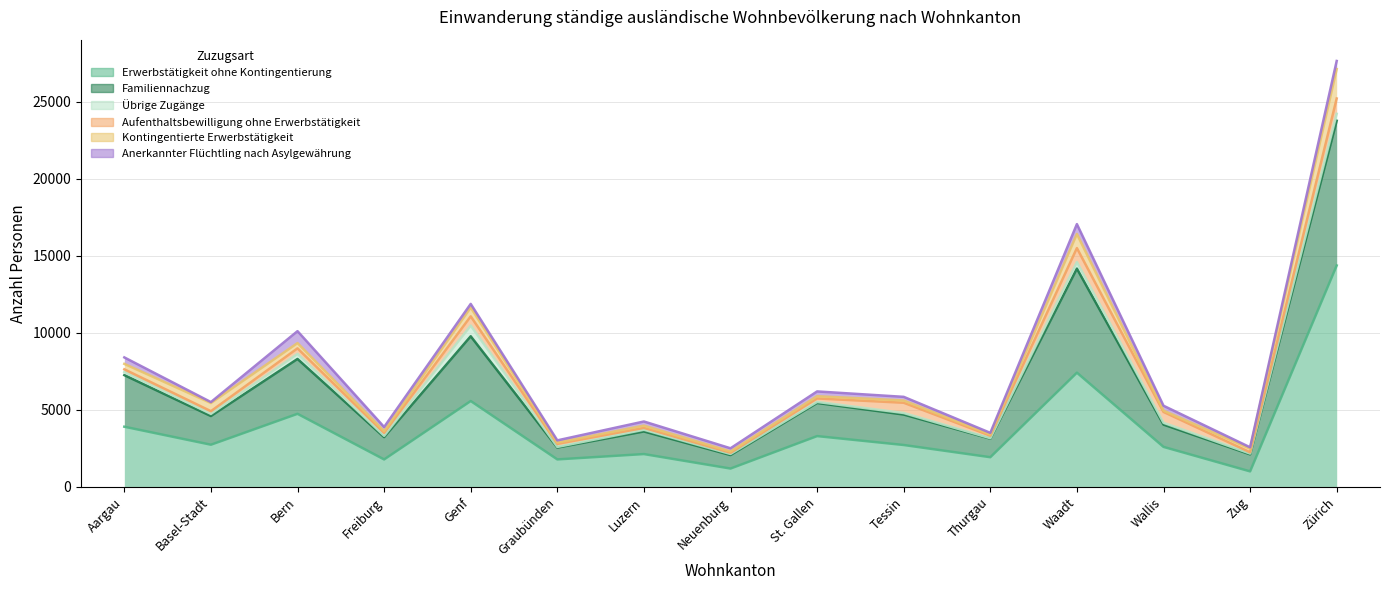

How many interior local valleys does the Aufenthaltsbewilligung ohne Erwerbstätigkeit series have?

4